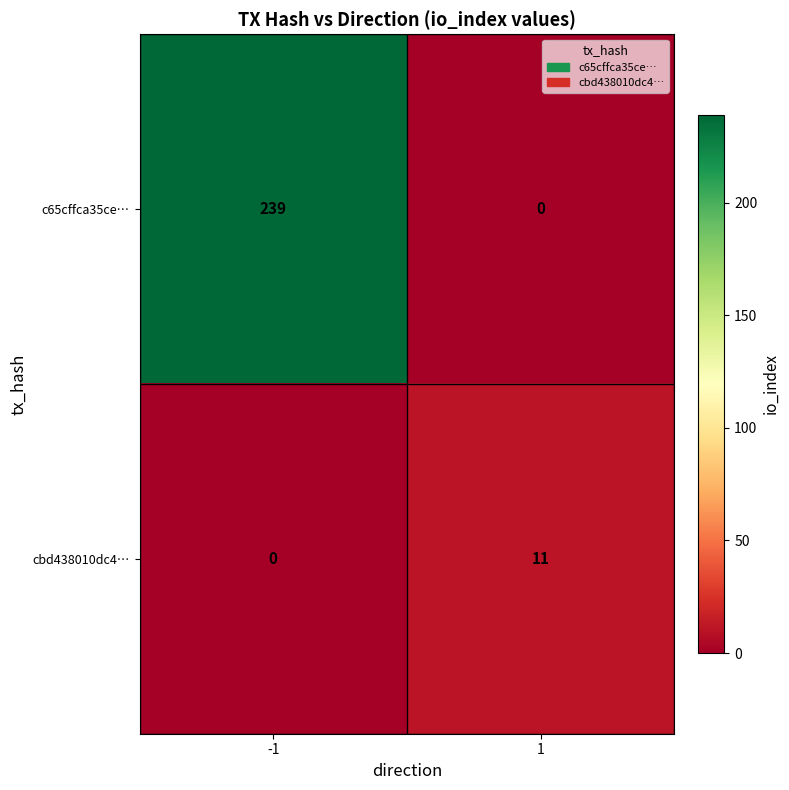

Is the value of c65cffca35ce… at -1 greater than the value of cbd438010dc4… at 1?

Yes